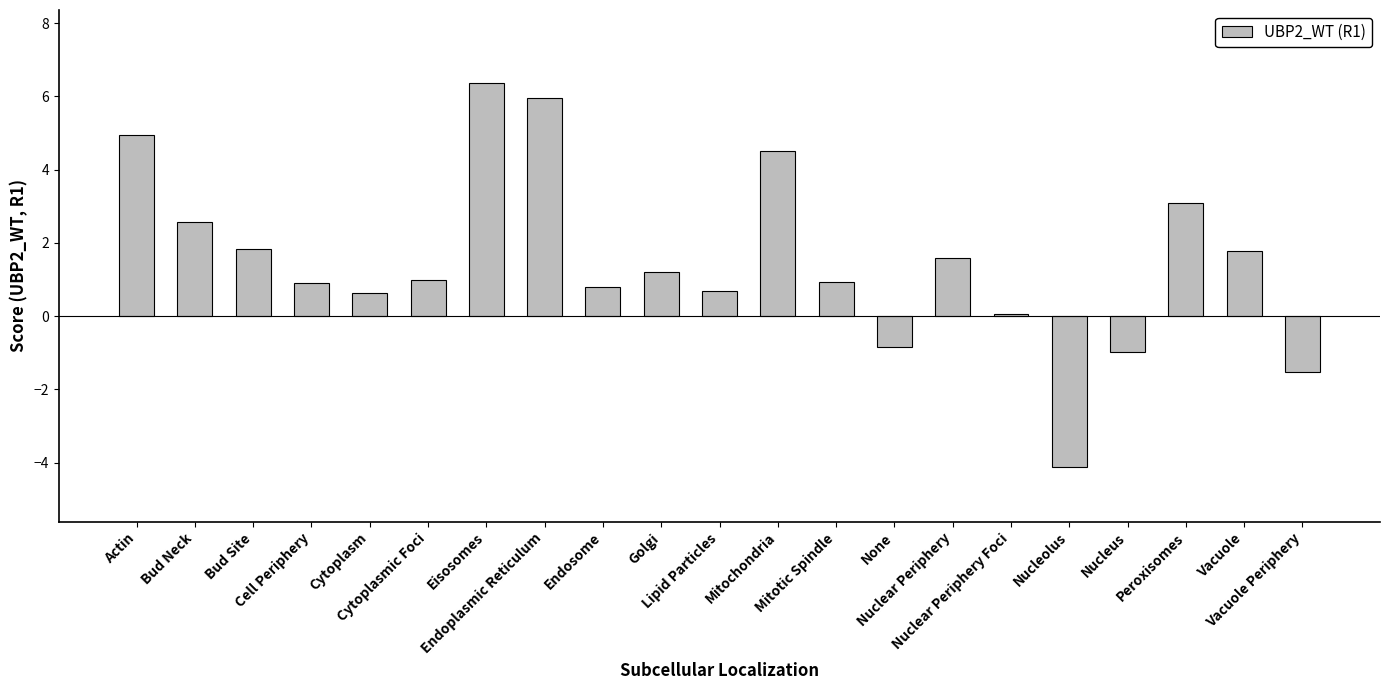

What is the maximum value shown in the chart?

6.4